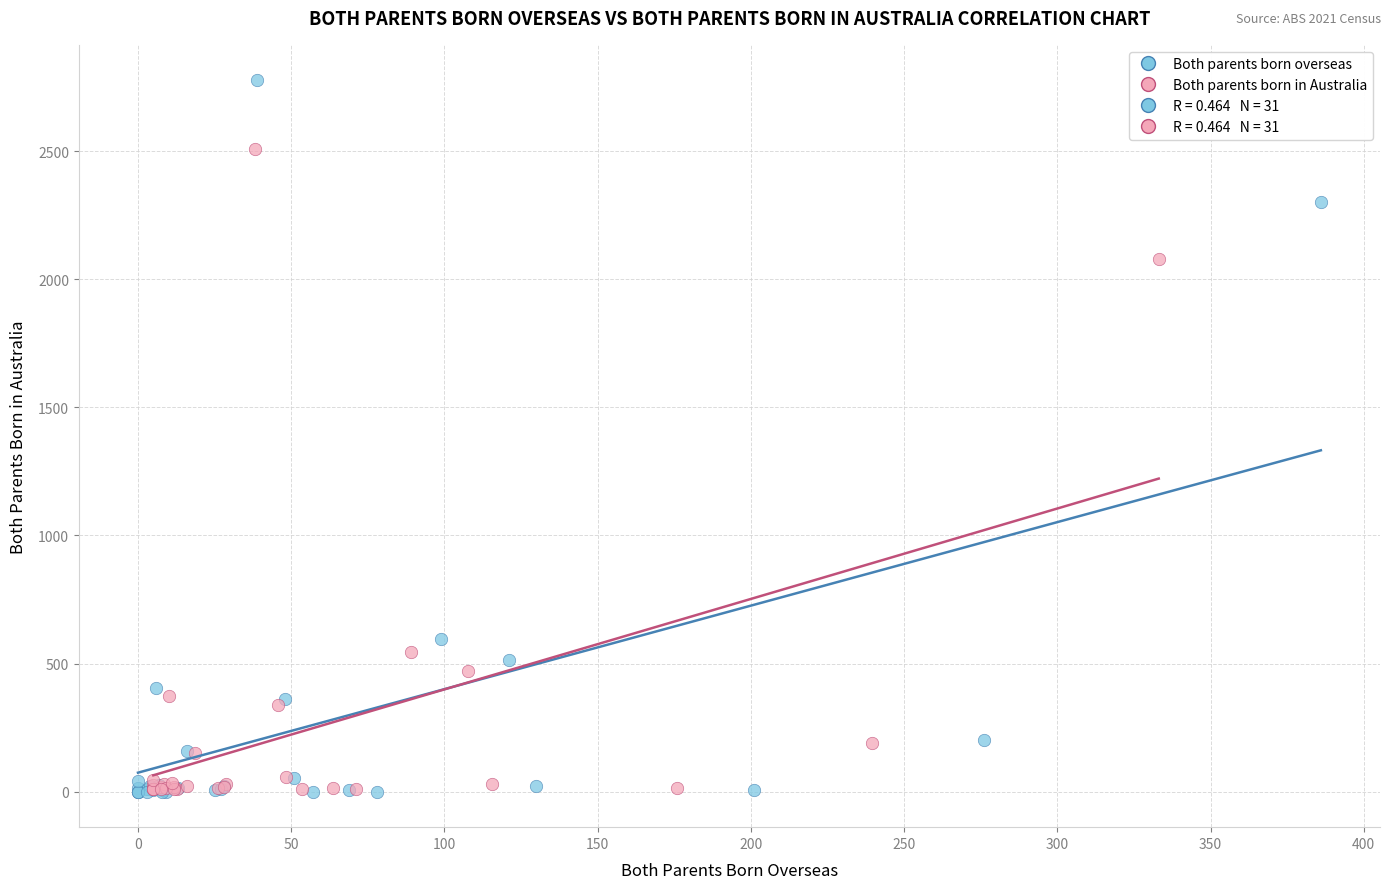

Which series has the widest spread of Y values?

Both parents born overseas